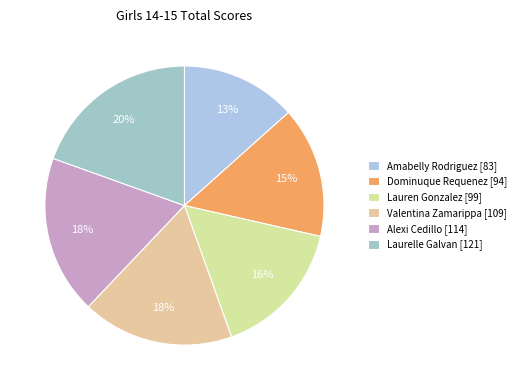

What is the largest slice in the pie chart?

Laurelle Galvan